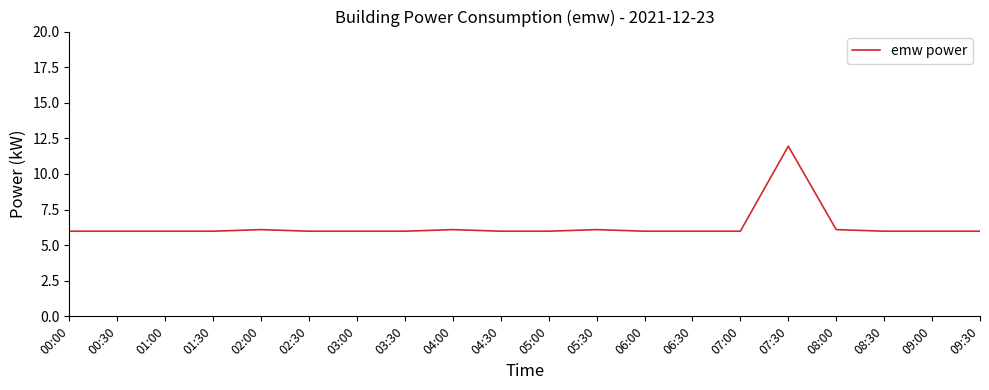

What is the change in value from 04:00 to 06:00?

-0.1